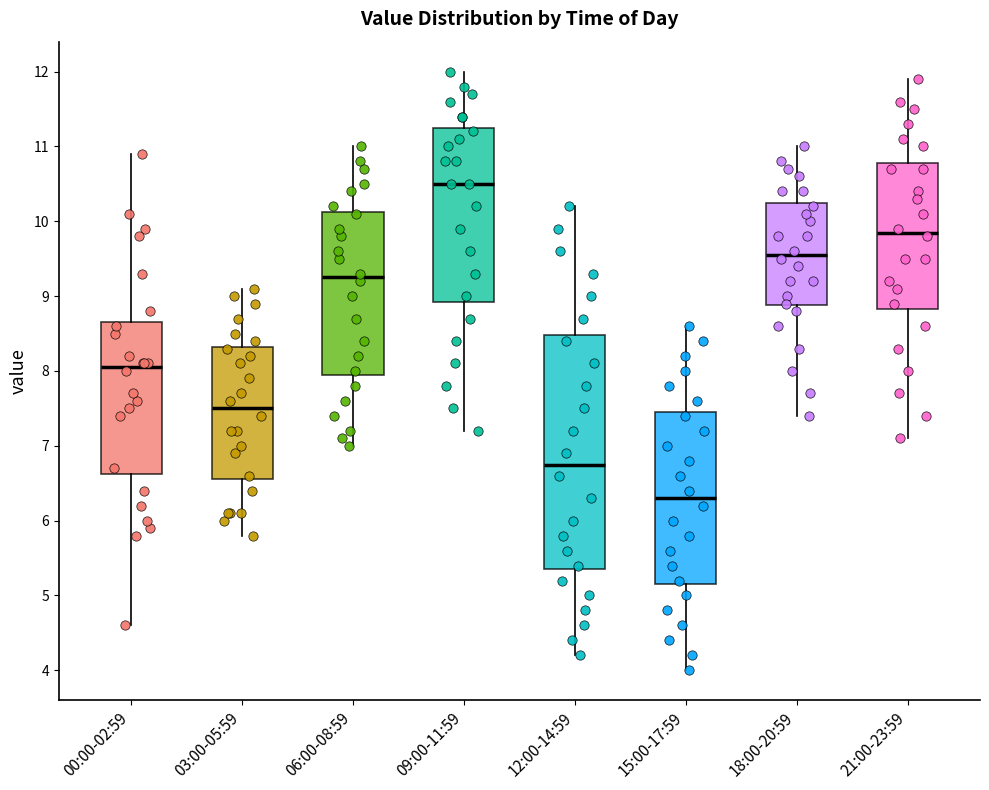

Which box has the highest median line?

09:00-11:59